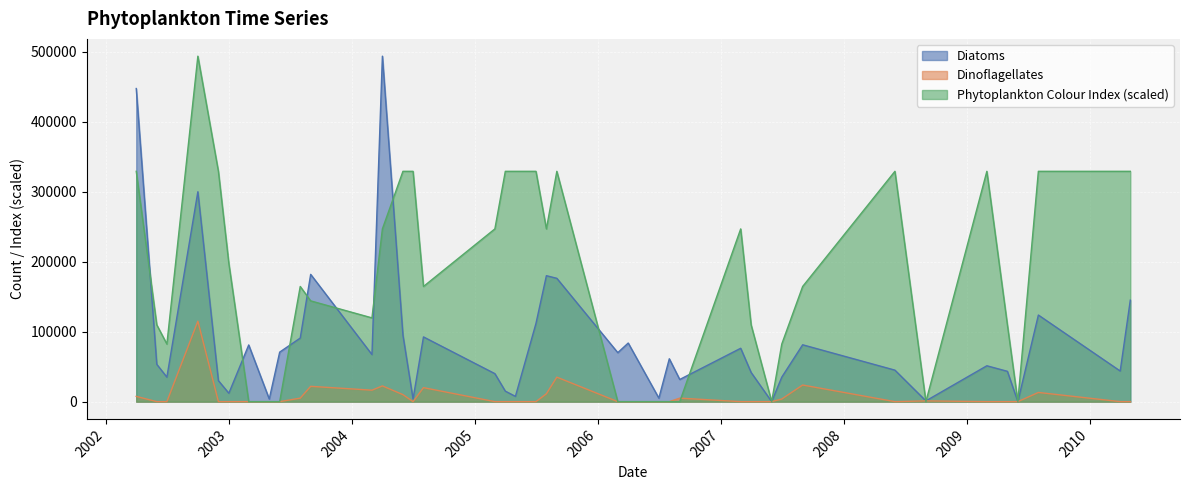

Reading right to left, transcribe all the data shown in this chart.

Diatoms: 145000.0	43750.0	123750.0	0.0	43333.3	51250.0	1071.4	45000.0	81250.0	35000.0	0.0	41666.7	76250.0	31666.7	61250.0	5000.0	83750.0	70000.0	176250.0	180000.0	111666.7	7500.0	15000.0	40000.0	92500.0	3750.0	95000.0	493750.0	67272.7	181875.0	90833.3	70769.2	3750.0	81000.0	12000.0	30000.0	300000.0	35000.0	53333.3	447500.0
Dinoflagellates: 0.0	0.0	13125.0	0.0	0.0	0.0	1071.4	0.0	23750.0	3750.0	0.0	0.0	0.0	5000.0	0.0	0.0	0.0	0.0	35000.0	11250.0	0.0	0.0	0.0	0.0	20000.0	0.0	10000.0	22500.0	16363.6	21875.0	5000.0	0.0	0.0	0.0	0.0	0.0	115000.0	0.0	0.0	7500.0
Phytoplankton Colour Index: 329166.7	329166.7	329166.7	0.0	109722.1	329166.7	0.0	329166.7	164583.3	82291.7	0.0	109722.1	246875.0	0.0	0.0	0.0	0.0	0.0	329166.7	246875.0	329166.7	329166.7	329166.7	246875.0	164583.3	329166.7	329166.7	246875.0	119696.9	144010.4	164583.3	0.0	0.0	0.0	197500.0	329166.7	493750.0	82291.7	109722.1	329166.7